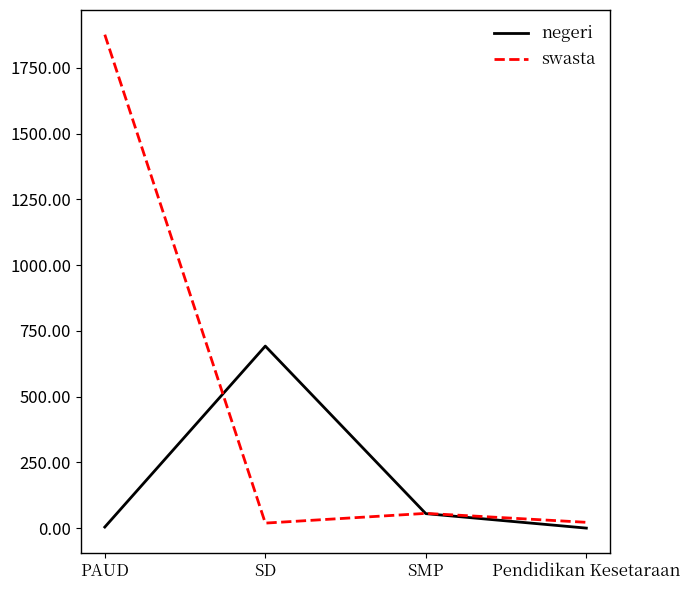

Between PAUD and SMP, which series saw the biggest shift?

swasta